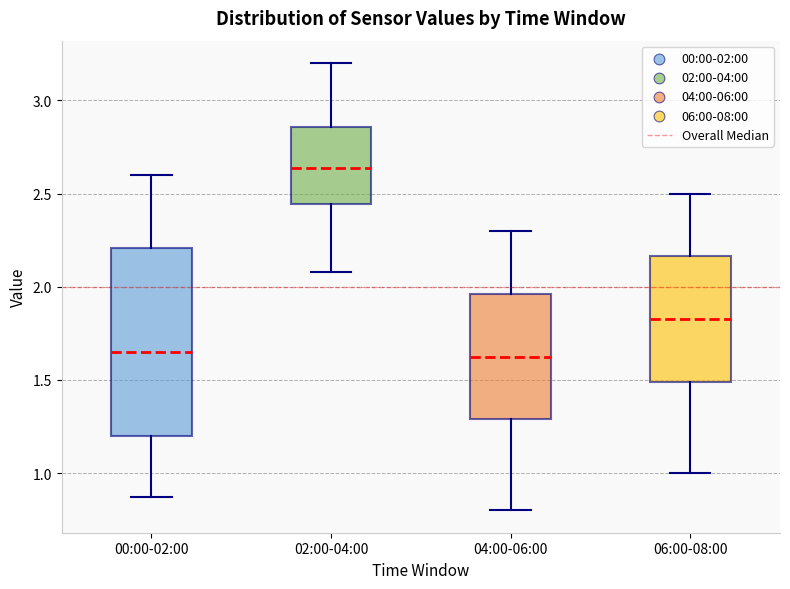

Comparing the boxes themselves (not the whiskers), which one is the tallest?

00:00-02:00